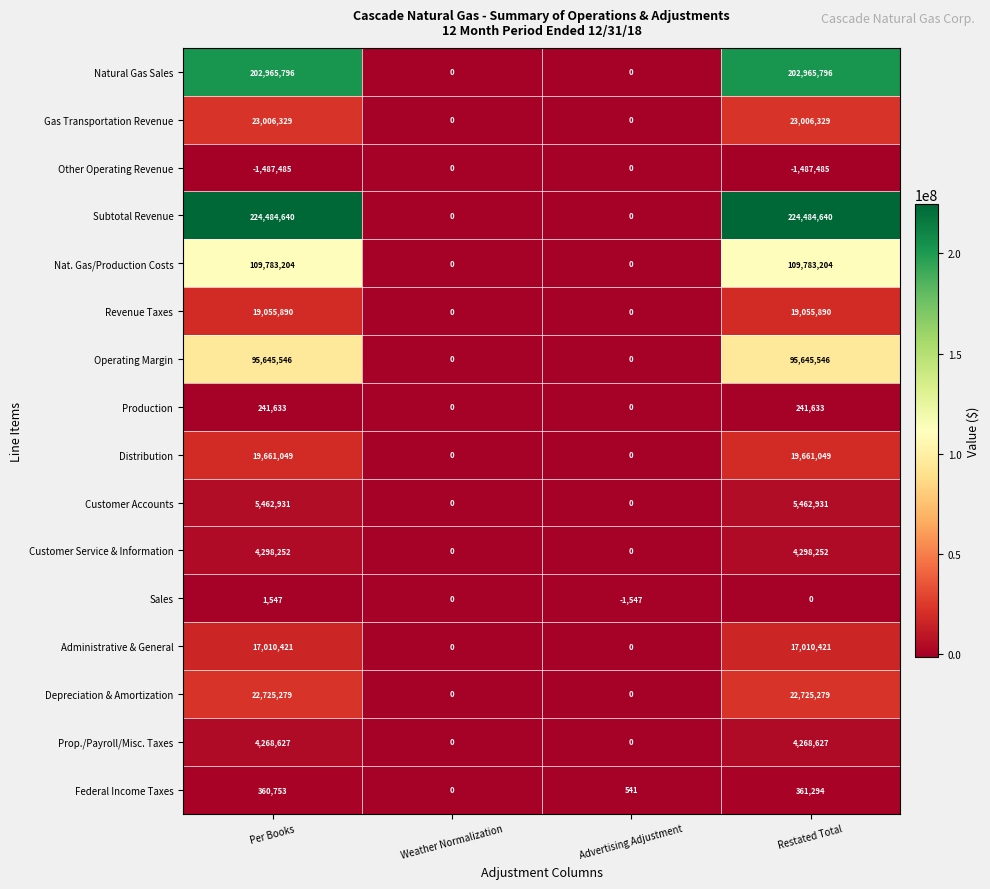

List the series in order of their peak value, lowest first.

Other Operating Revenue, Sales, Production, Federal Income Taxes, Prop./Payroll/Misc. Taxes, Customer Service & Information, Customer Accounts, Administrative & General, Revenue Taxes, Distribution, Depreciation & Amortization, Gas Transportation Revenue, Operating Margin, Nat. Gas/Production Costs, Natural Gas Sales, Subtotal Revenue